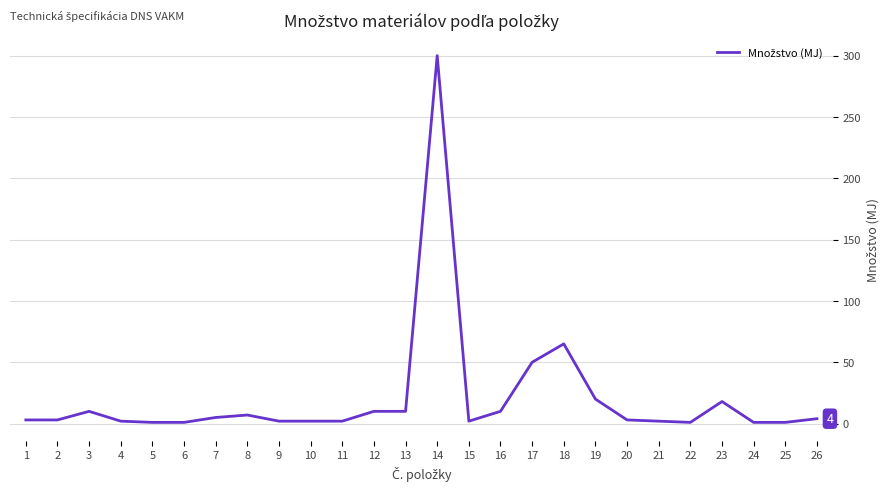

The chart shows a value of 32 at 23. True or false?

False